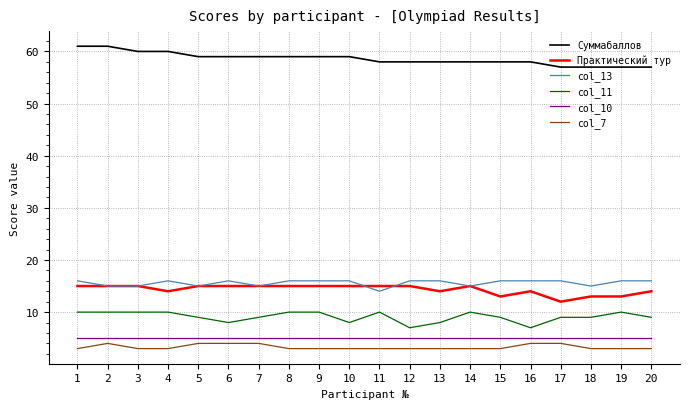

True or false: Практический тур has a value of 13 at 15.

True